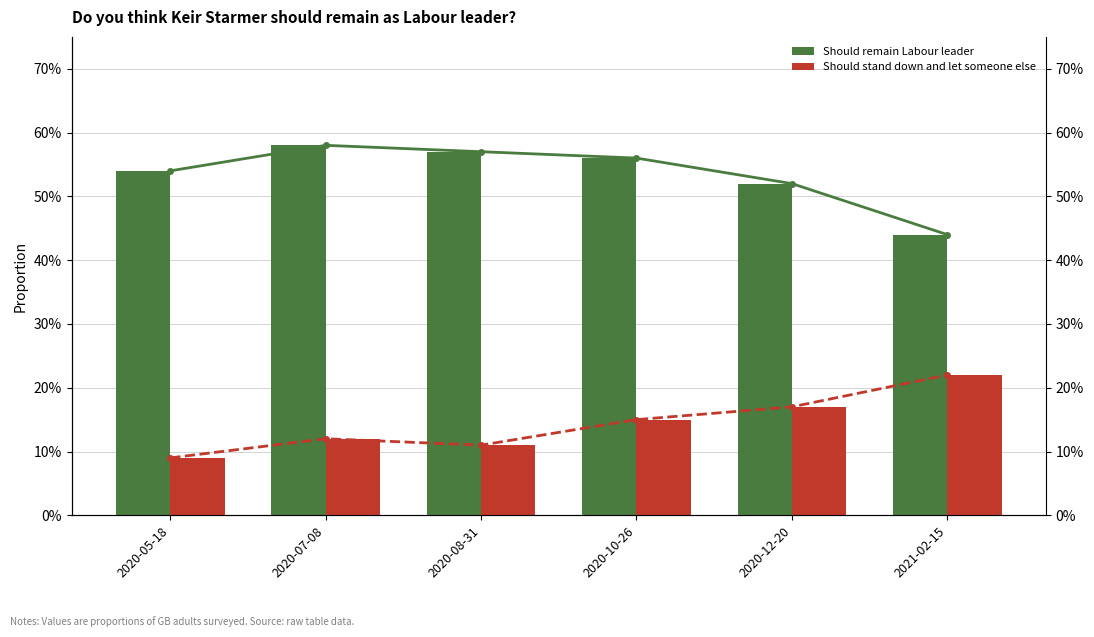

How many categories are shown in the chart?

6